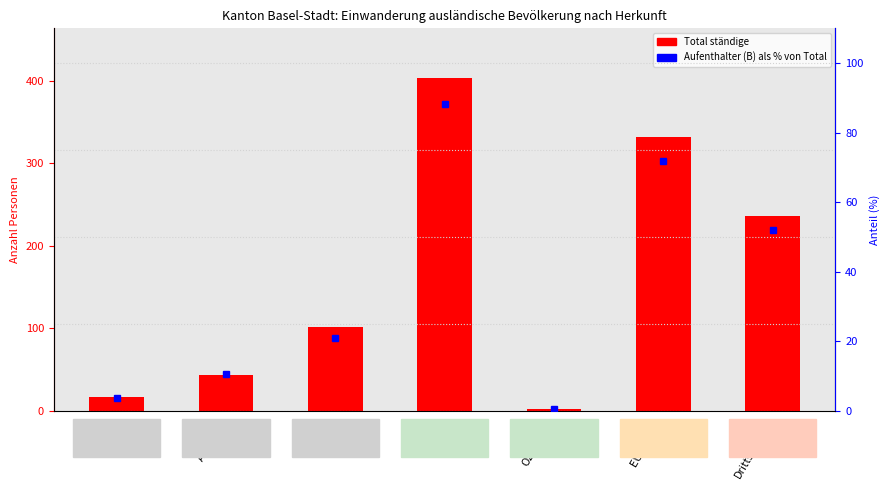

Reading left to right, transcribe all the data shown in this chart.

Total ständige: Afrika=17.0	Amerika=44.0	Asien=102.0	Europa=403.0	Ozeanien=2.0	EU / EFTA=332.0	Drittstaaten=236.0
Aufenthalter (B) als % von Total: Afrika=3.7	Amerika=10.7	Asien=20.8	Europa=88.3	Ozeanien=0.5	EU / EFTA=72.0	Drittstaaten=52.1